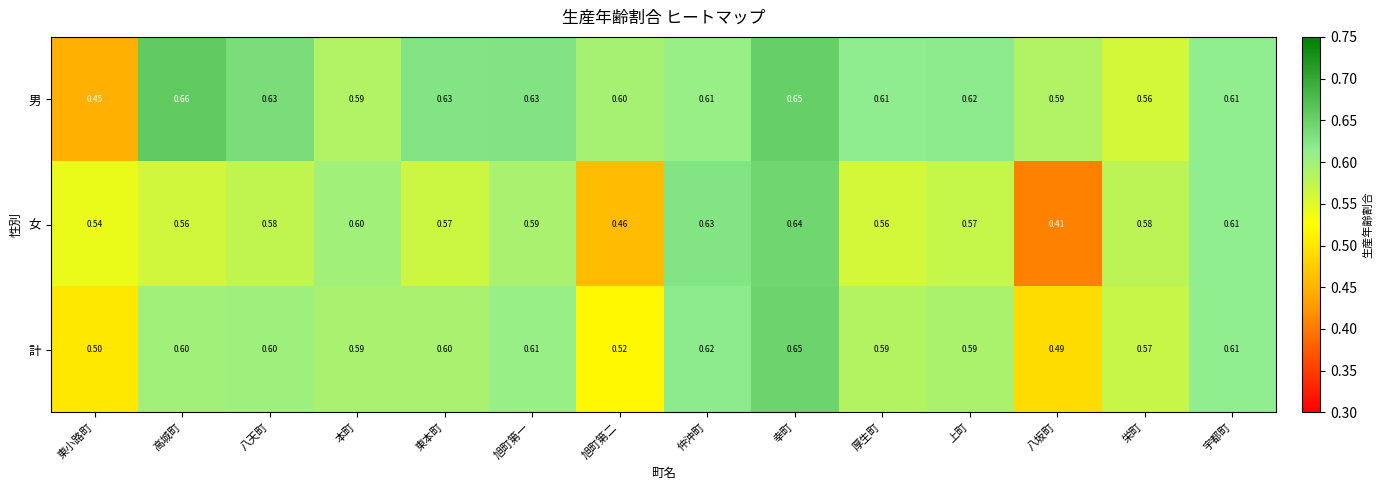

Between 東小路町 and 厚生町, which series saw the biggest shift?

男